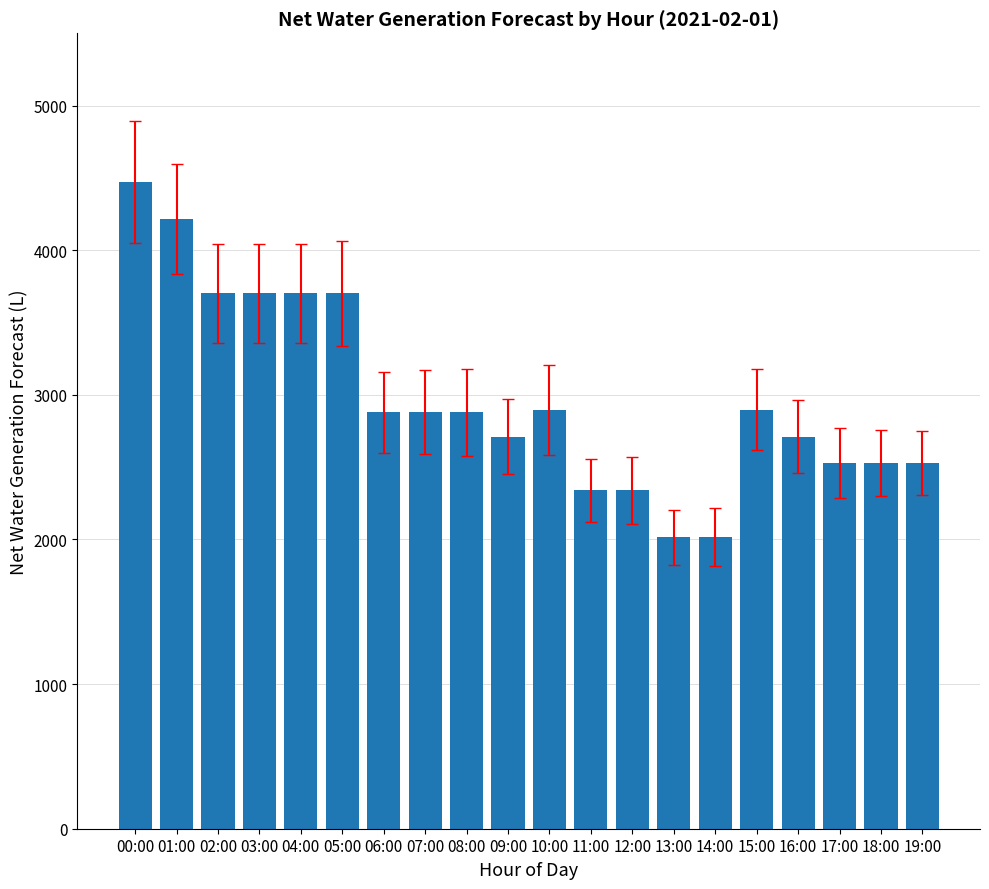

What is the average value?

2982